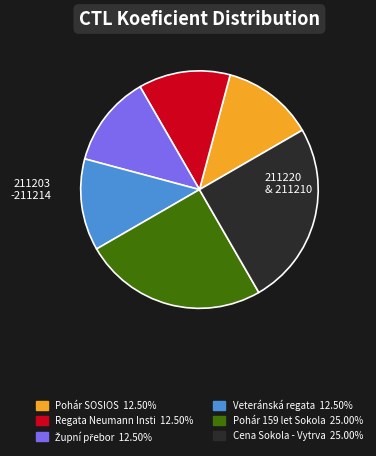

Is there a majority slice in this chart?

No